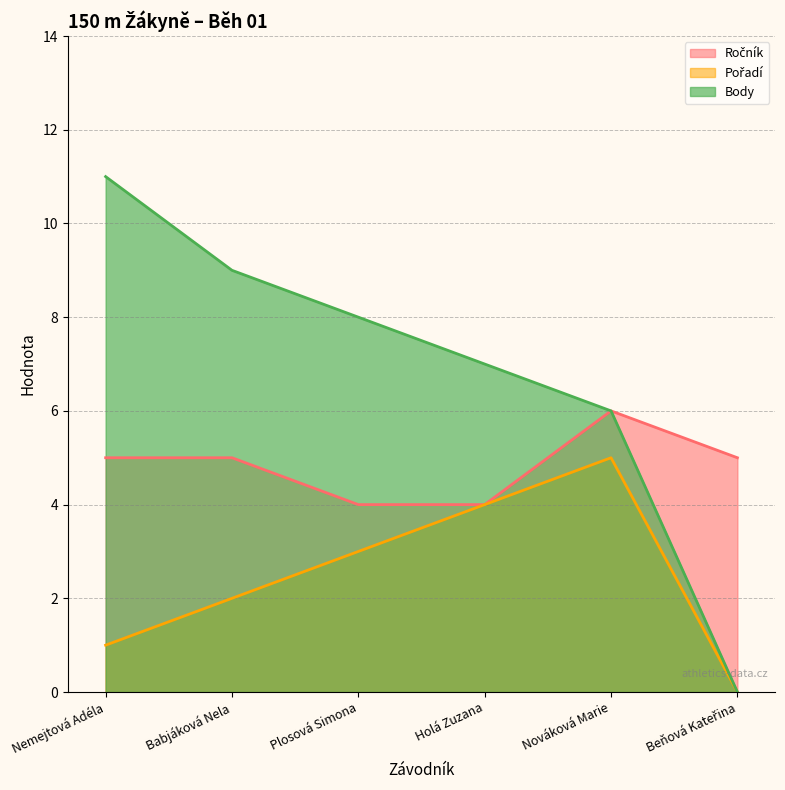

True or false: Pořadí and Ročník cross at least once.

False